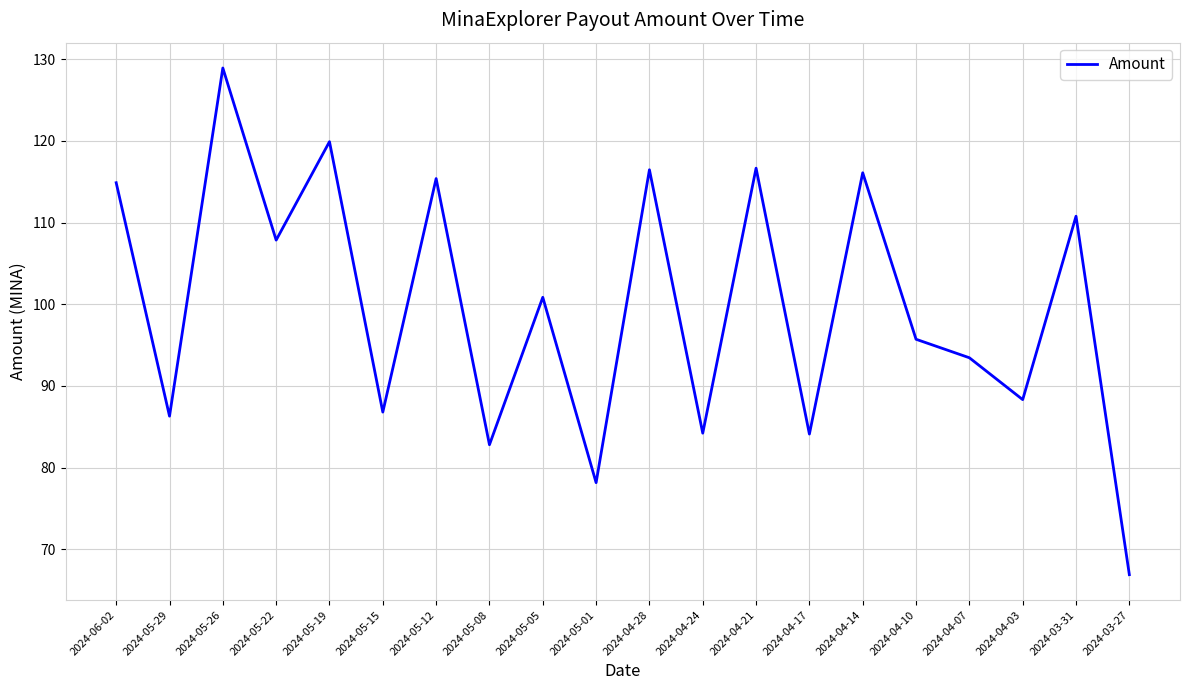

What is the ratio of the value at 2024-05-05 to the value at 2024-04-07?

1.1